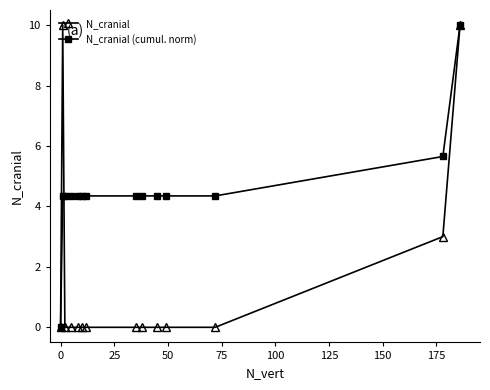

What is the value of the N_cranial (cumul. norm) point at the 14th from the left?

10.0